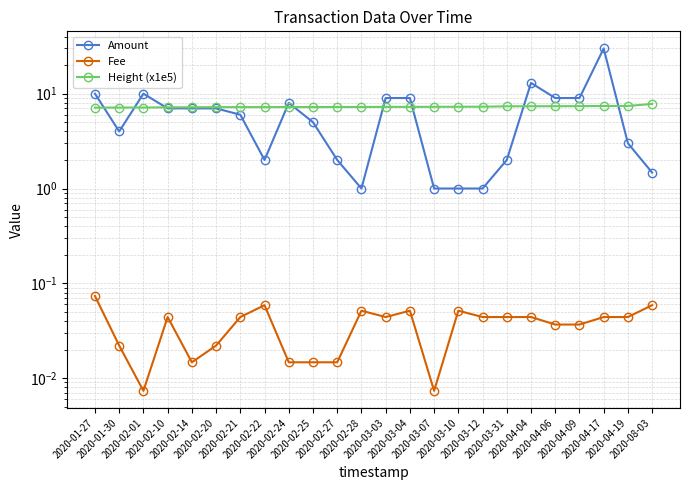

True or false: Height (x1e5) and Amount cross at least once.

True